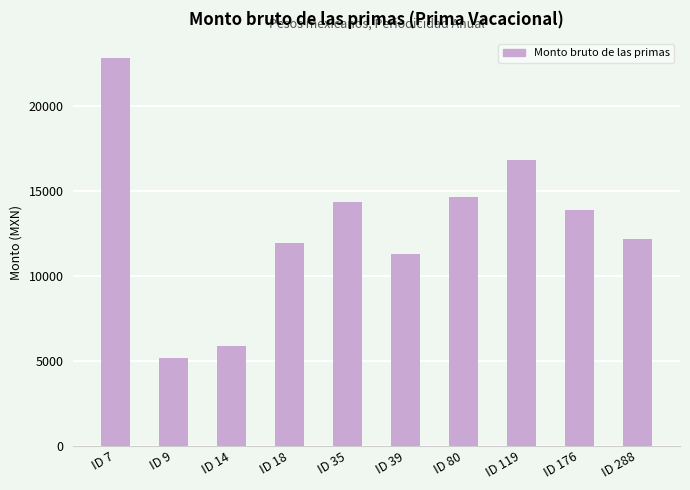

The value at ID 119 is 16838.7. True or false?

True